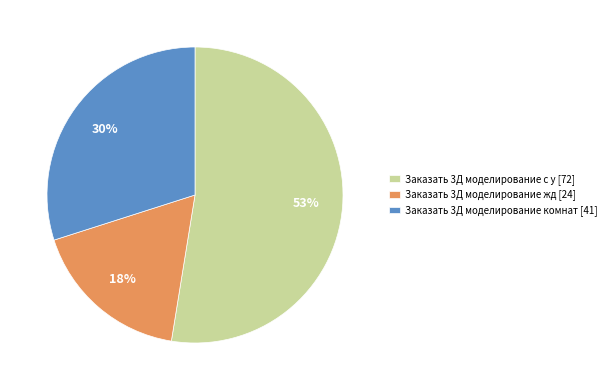

Combined, do Заказать 3Д моделирование комнат [41] and Заказать 3Д моделирование с у [72] account for over 50%?

Yes